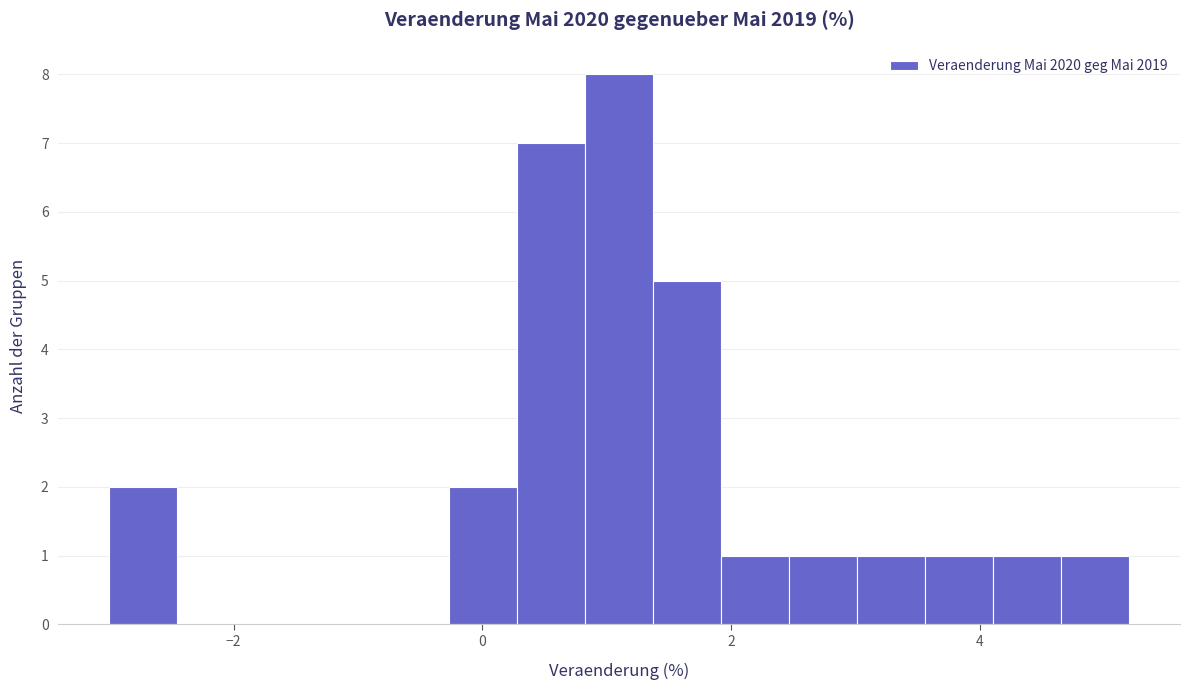

Around what value on the x-axis is the tallest bar? Give the approximate position of its centre, as read against the axis.

1.2